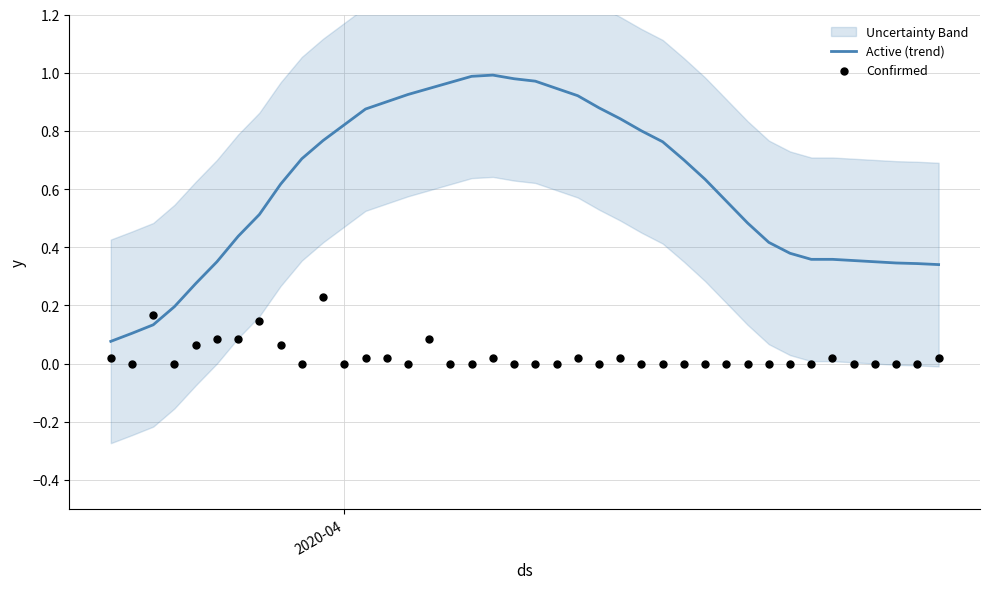

At how many categories does at least one series exceed 0?

40